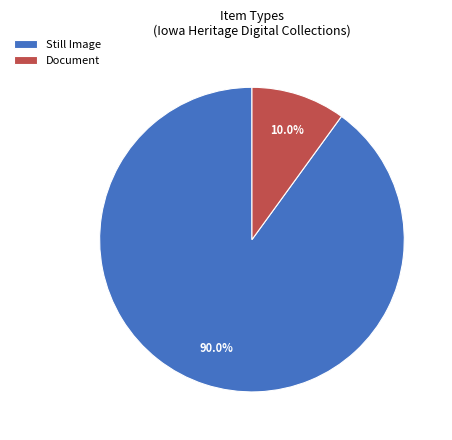

To the nearest percent, what is the average slice percentage?

50%